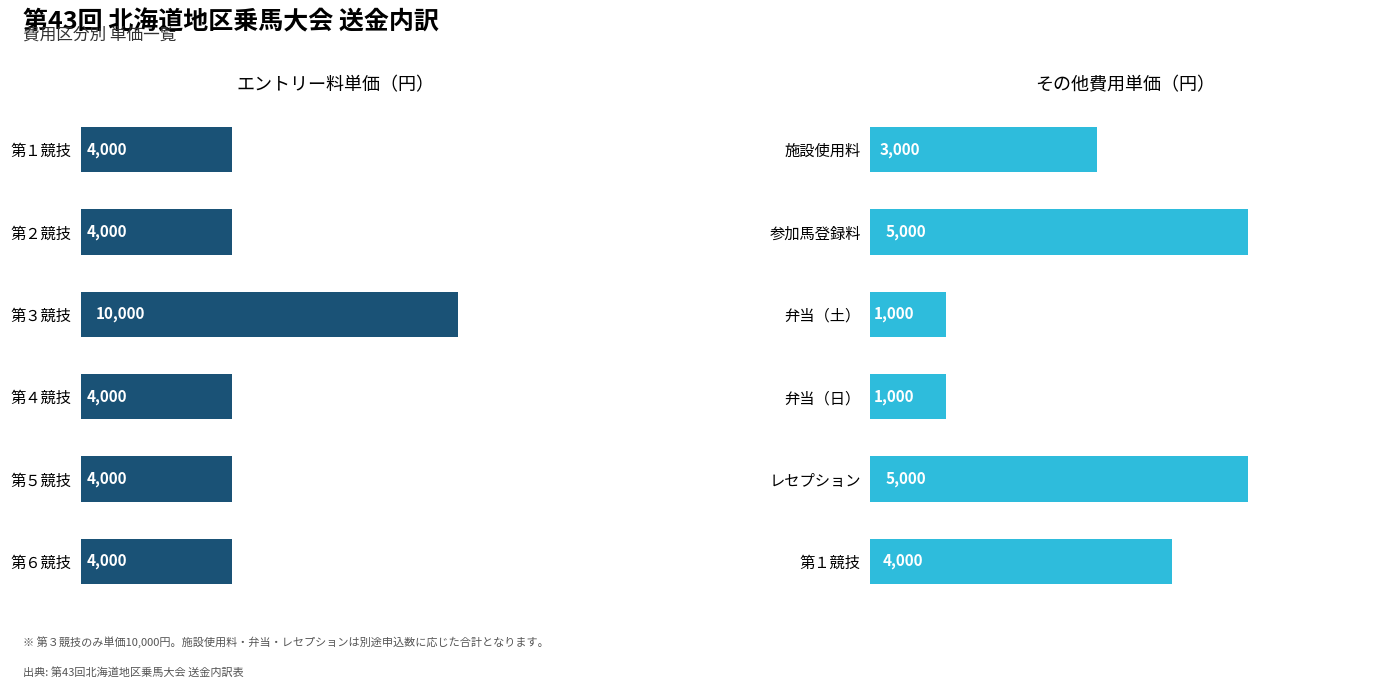

What is the difference between the highest and lowest values at 4000?

9000